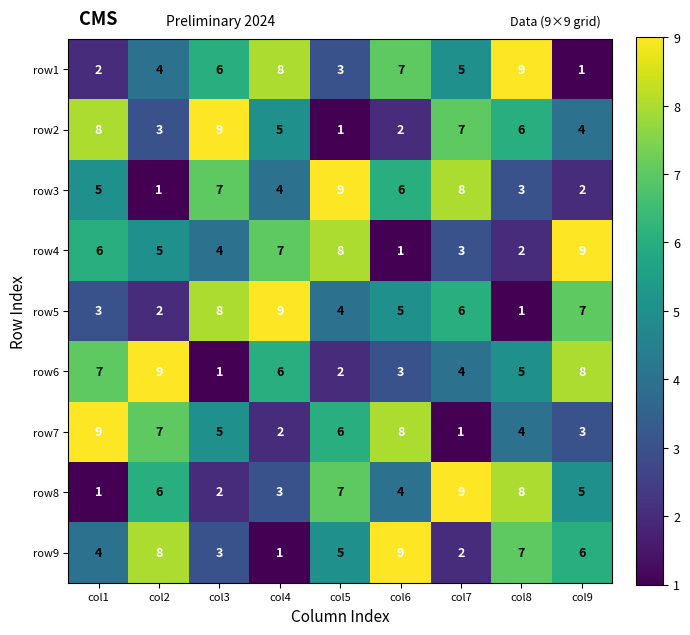

What is the difference between the highest and lowest values at col1?

8